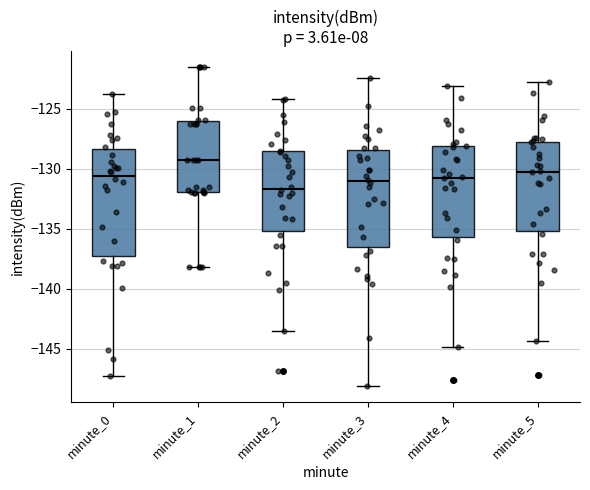

Reading left to right, transcribe this box plot: for each box, give where its median line is, the range the box spans, and where its two whiskers end, as read against the y-axis. The values are not printed on the chart, so give them approximately, as read against the axis.

minute_0: median -130.5, box -137.5 to -128.5, whiskers -147.5 to -124.0
minute_1: median -129.0, box -132.0 to -126.0, whiskers -138.0 to -121.5
minute_2: median -131.5, box -135.0 to -128.5, whiskers -143.5 to -124.0
minute_3: median -131.0, box -136.5 to -128.5, whiskers -148.0 to -122.5
minute_4: median -130.5, box -135.5 to -128.0, whiskers -145.0 to -123.0
minute_5: median -130.0, box -135.0 to -127.5, whiskers -144.5 to -123.0